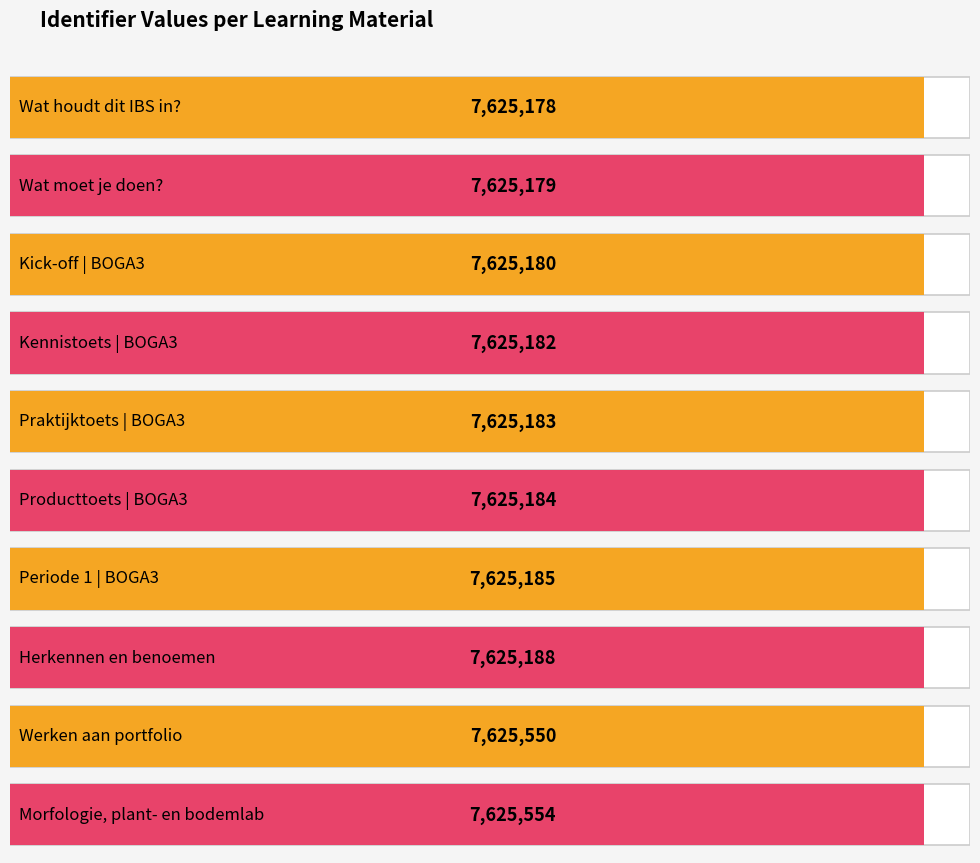

What position from the right is Praktijktoets | BOGA3?

6